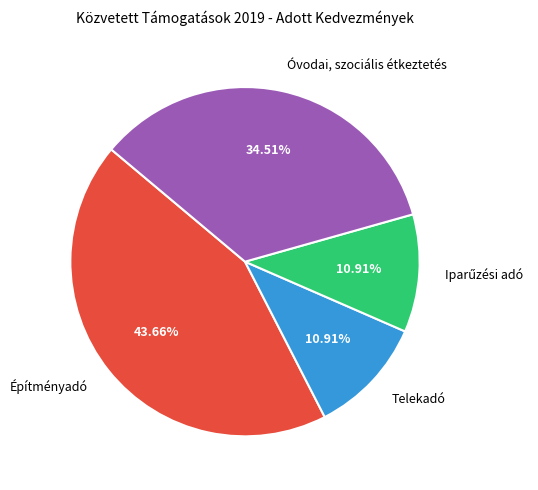

Combined, do Építményadó and Telekadó account for over 50%?

Yes